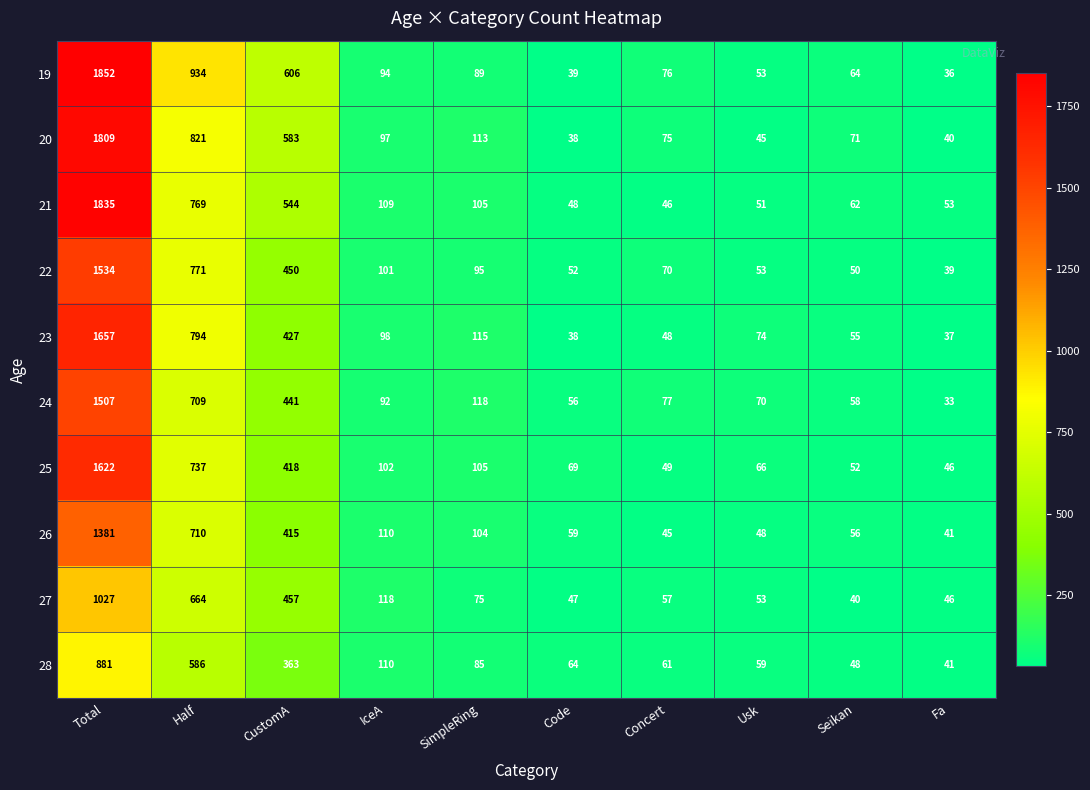

List the series in order of their peak value, highest first.

19, 21, 20, 23, 25, 22, 24, 26, 27, 28